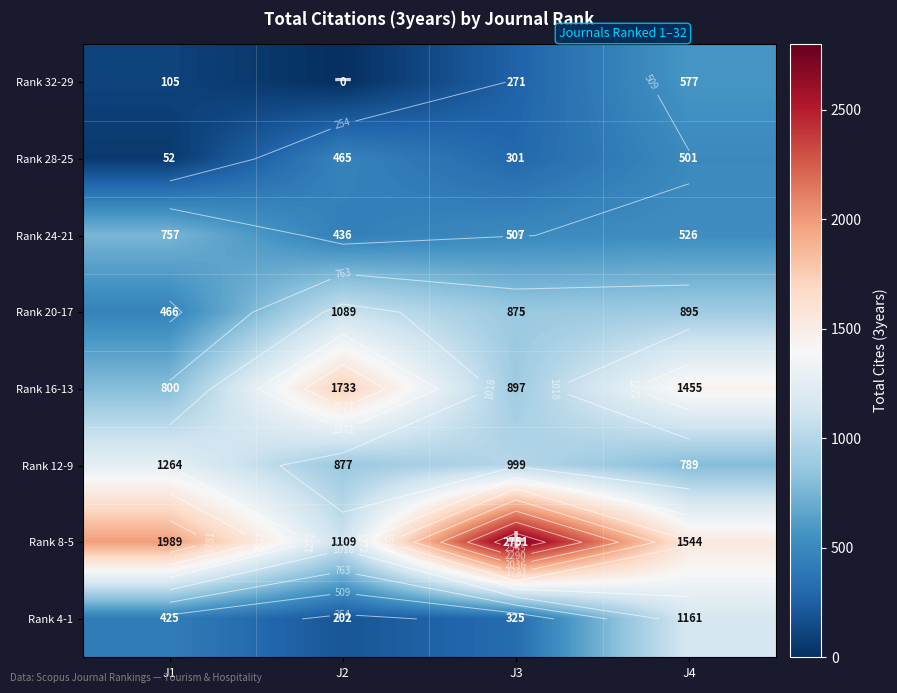

What is the difference between the second highest and minimum values in the Rank 16-13 series?

655